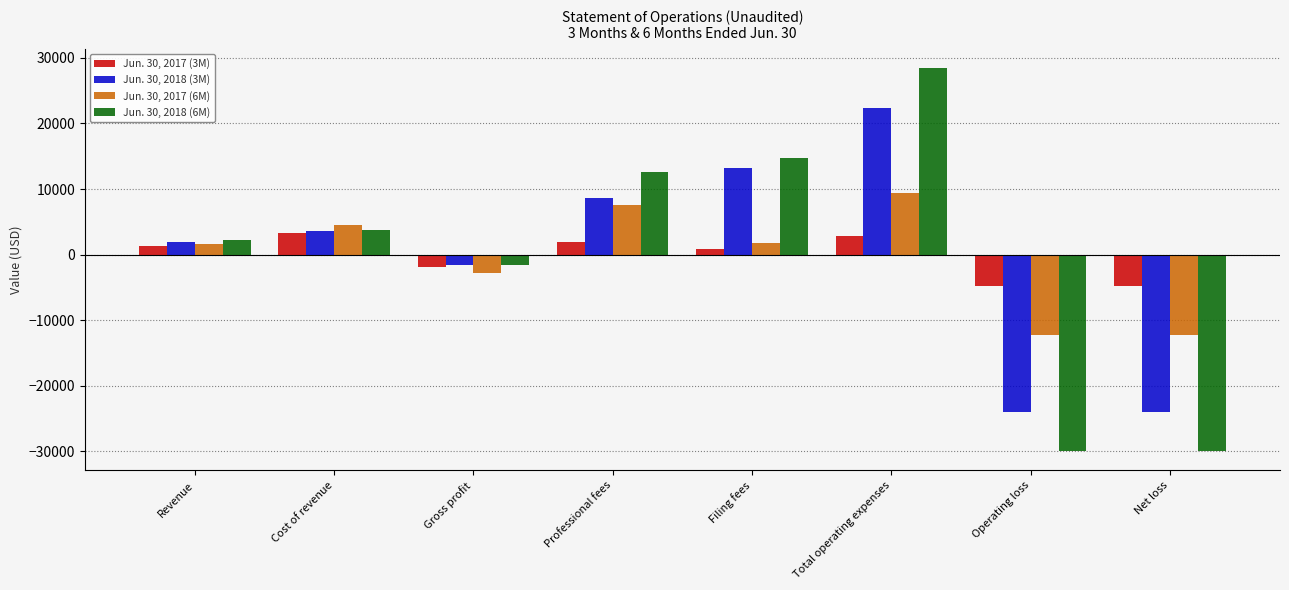

What is the minimum value shown in the chart?

-29963